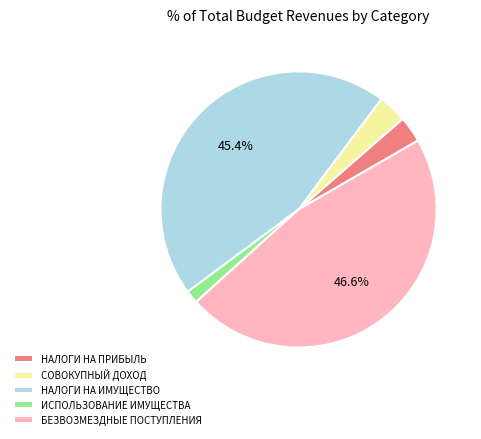

What is the largest slice in the pie chart?

БЕЗВОЗМЕЗДНЫЕ ПОСТУПЛЕНИЯ